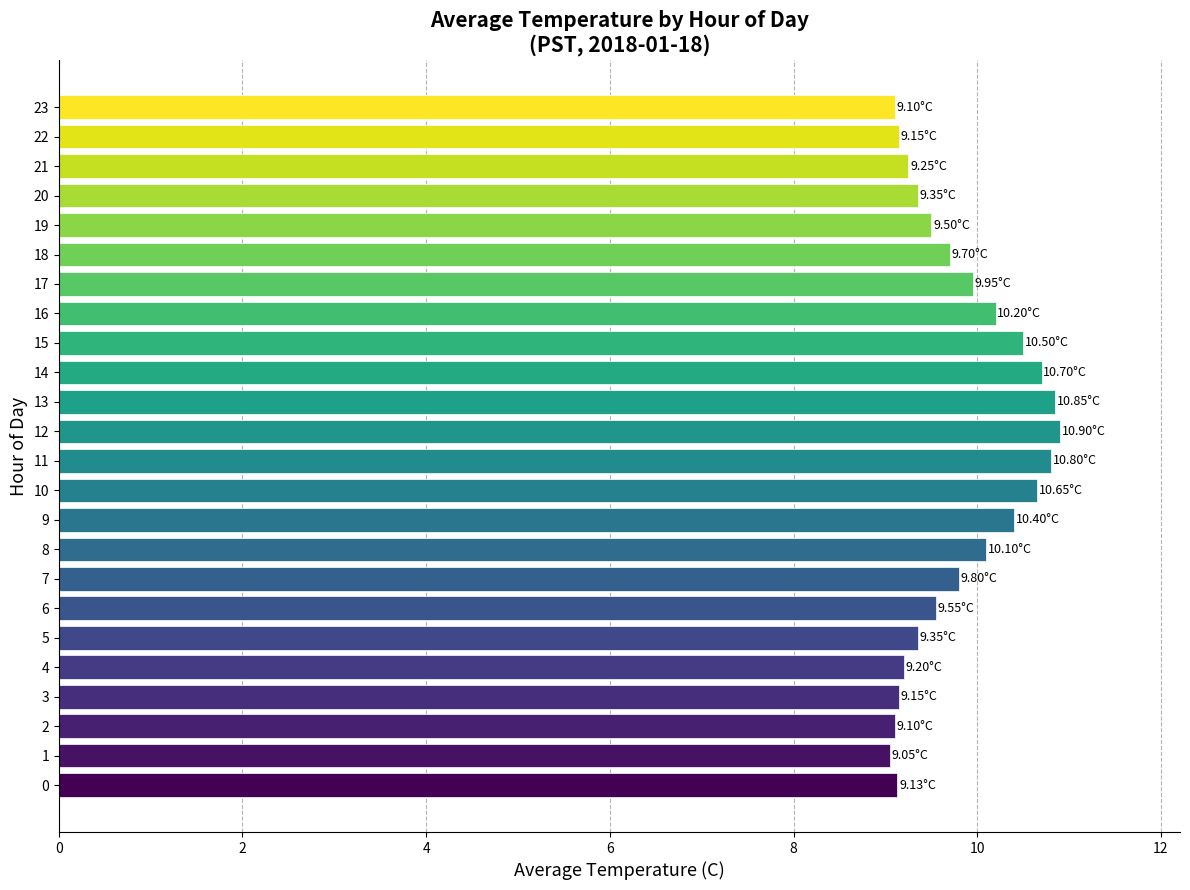

How many bars are there in total?

24